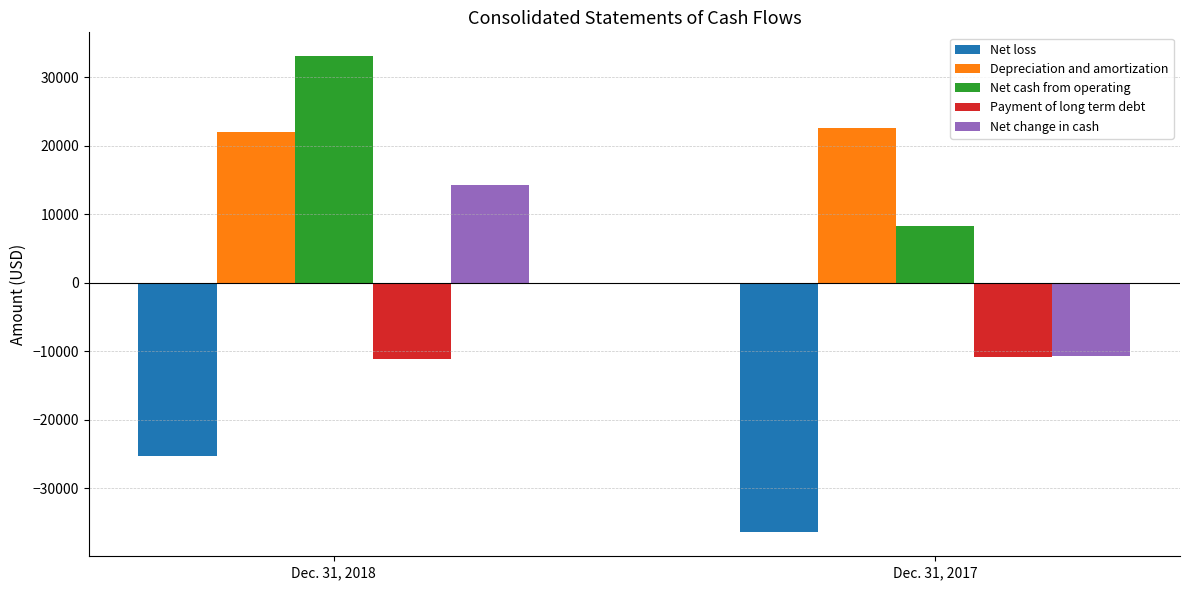

Reading right to left, extract all data points from this chart.

Net loss: Dec. 31, 2017=-36486	Dec. 31, 2018=-25305
Depreciation and amortization: Dec. 31, 2017=22646	Dec. 31, 2018=21986
Net cash from operating: Dec. 31, 2017=8218	Dec. 31, 2018=33082
Payment of long term debt: Dec. 31, 2017=-10790	Dec. 31, 2018=-11120
Net change in cash: Dec. 31, 2017=-10765	Dec. 31, 2018=14267